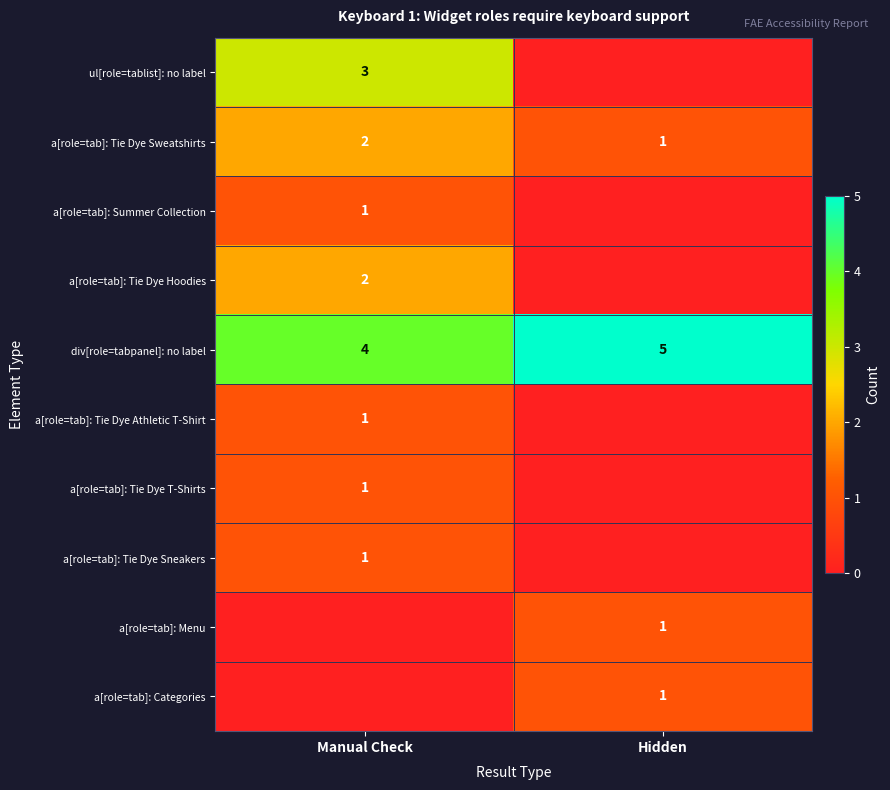

True or false: a[role=tab]: Tie Dye T-Shirts has a value of 1 at Manual Check.

True